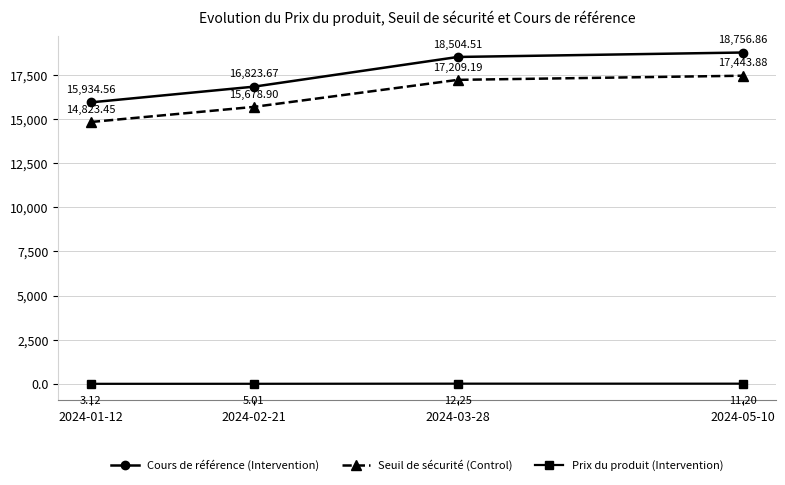

At 2024-05-10, list the series in order from largest to smallest.

Cours de référence (Intervention), Seuil de sécurité (Control), Prix du produit (Intervention)